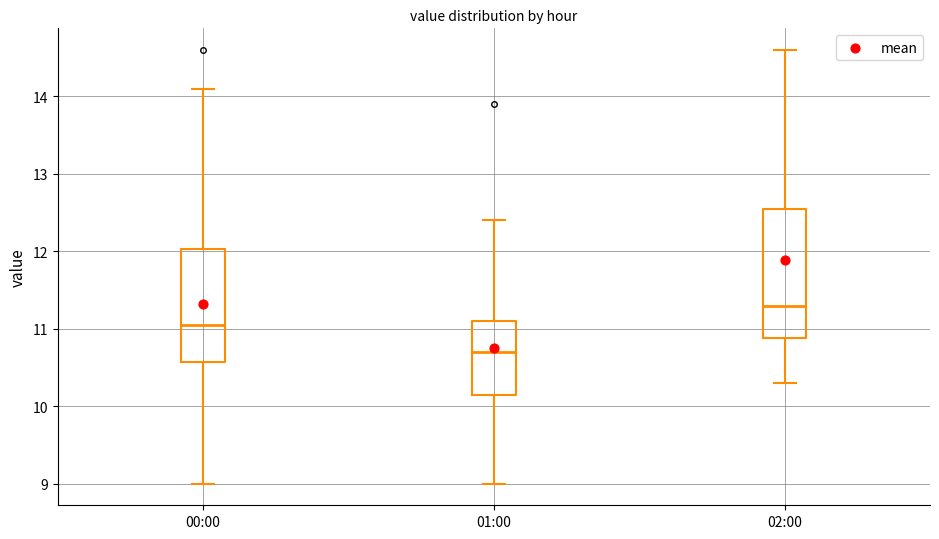

Comparing the boxes themselves (not the whiskers), which one is the tallest?

02:00